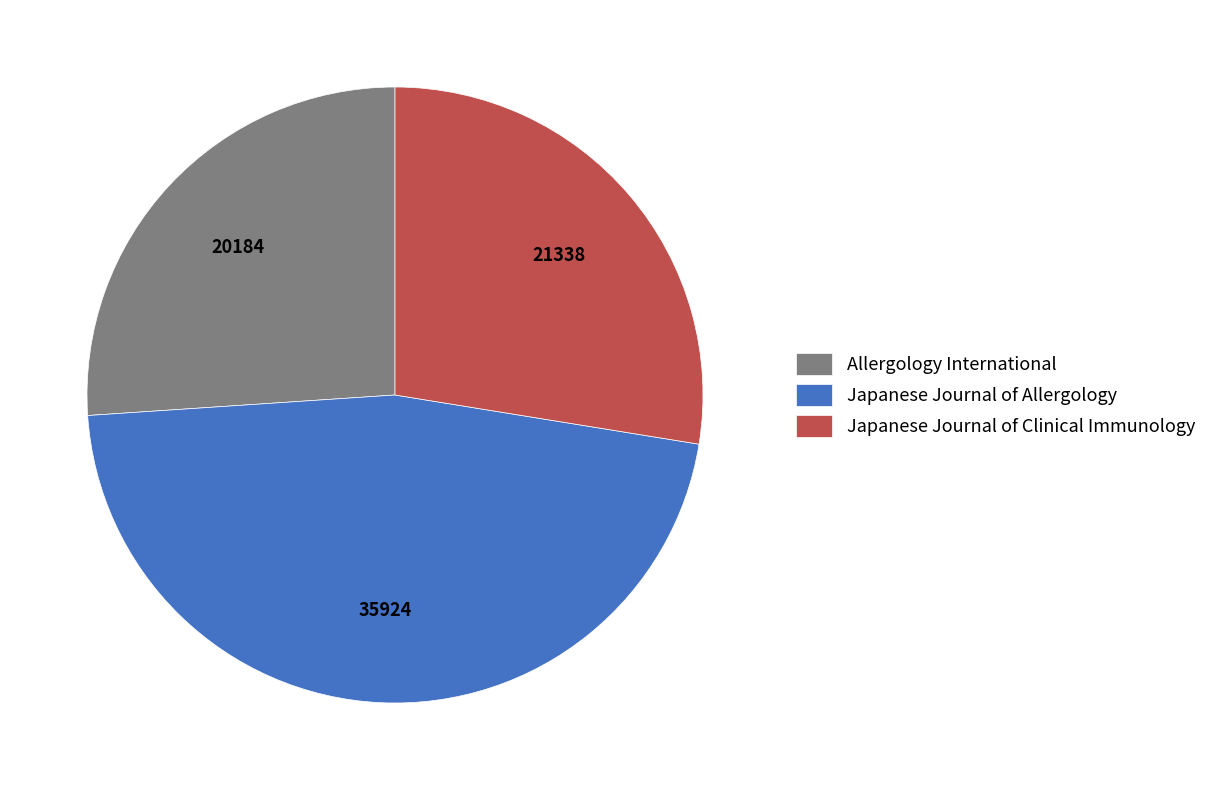

Count the number of slices in the pie.

3